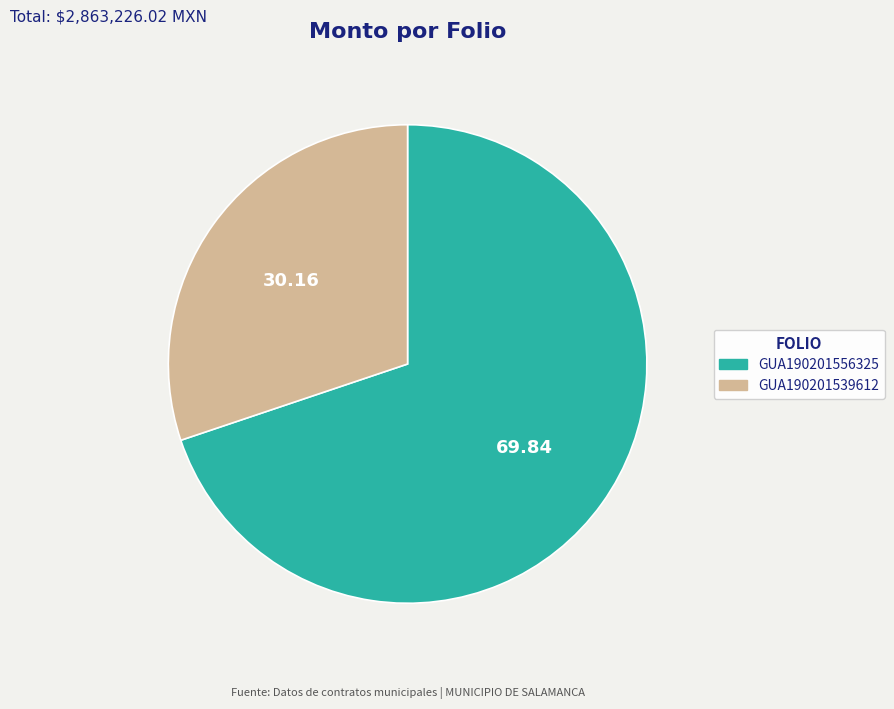

Which category has the smallest portion of the pie?

GUA190201539612